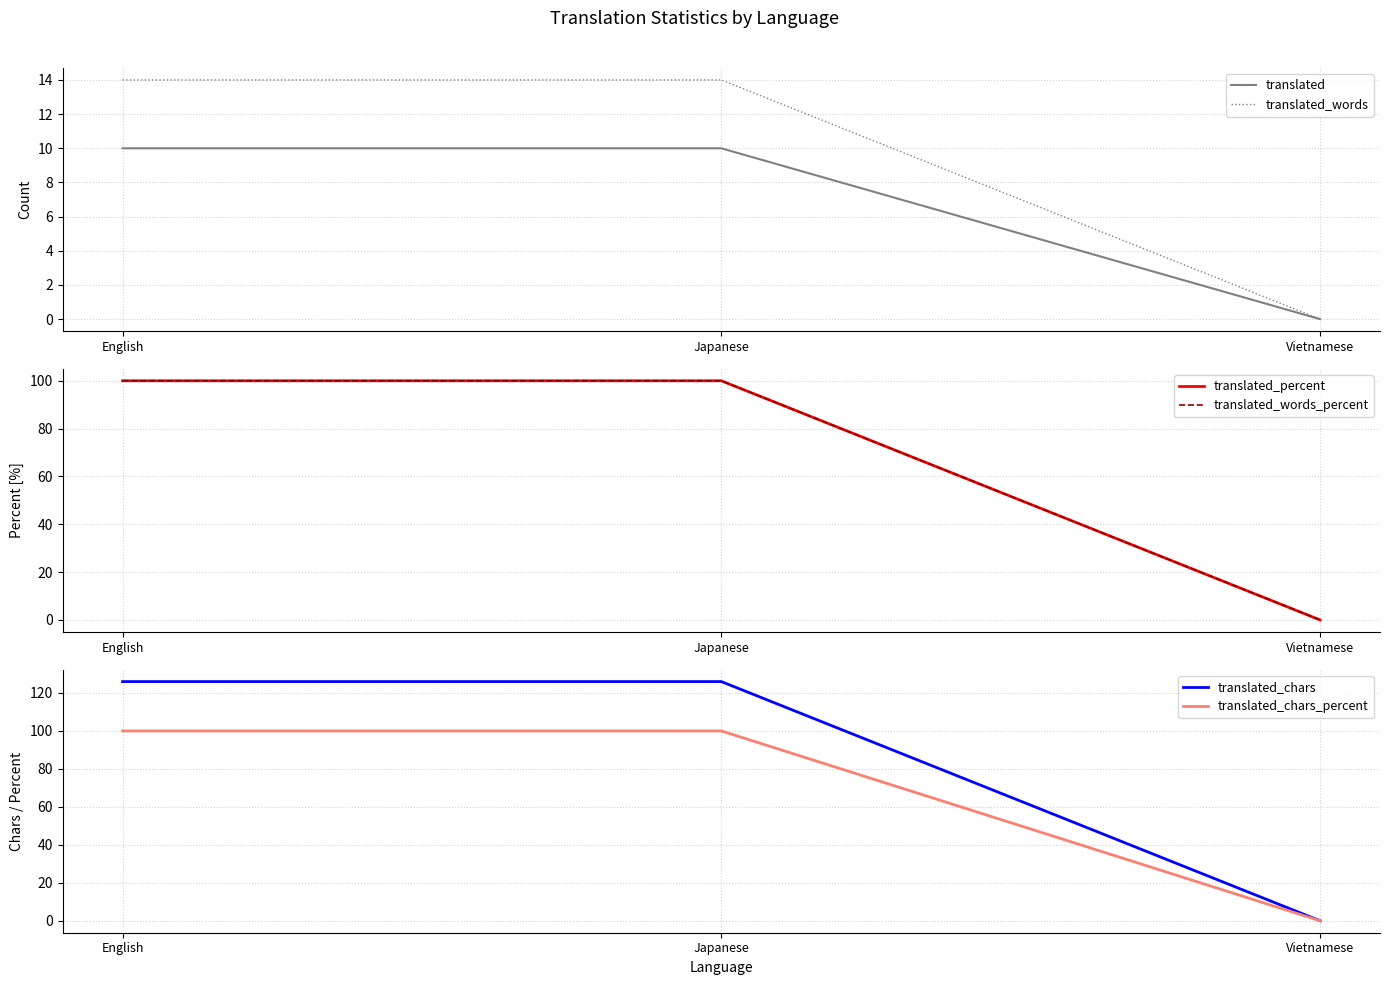

At which category is the sum across all series the highest?

English